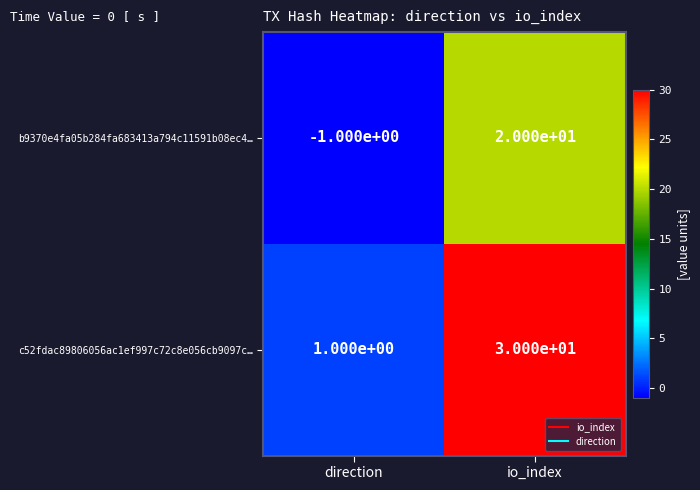

What is the average value of the c52fdac89806056ac1ef997c72c8e056cb9097c… series?

16